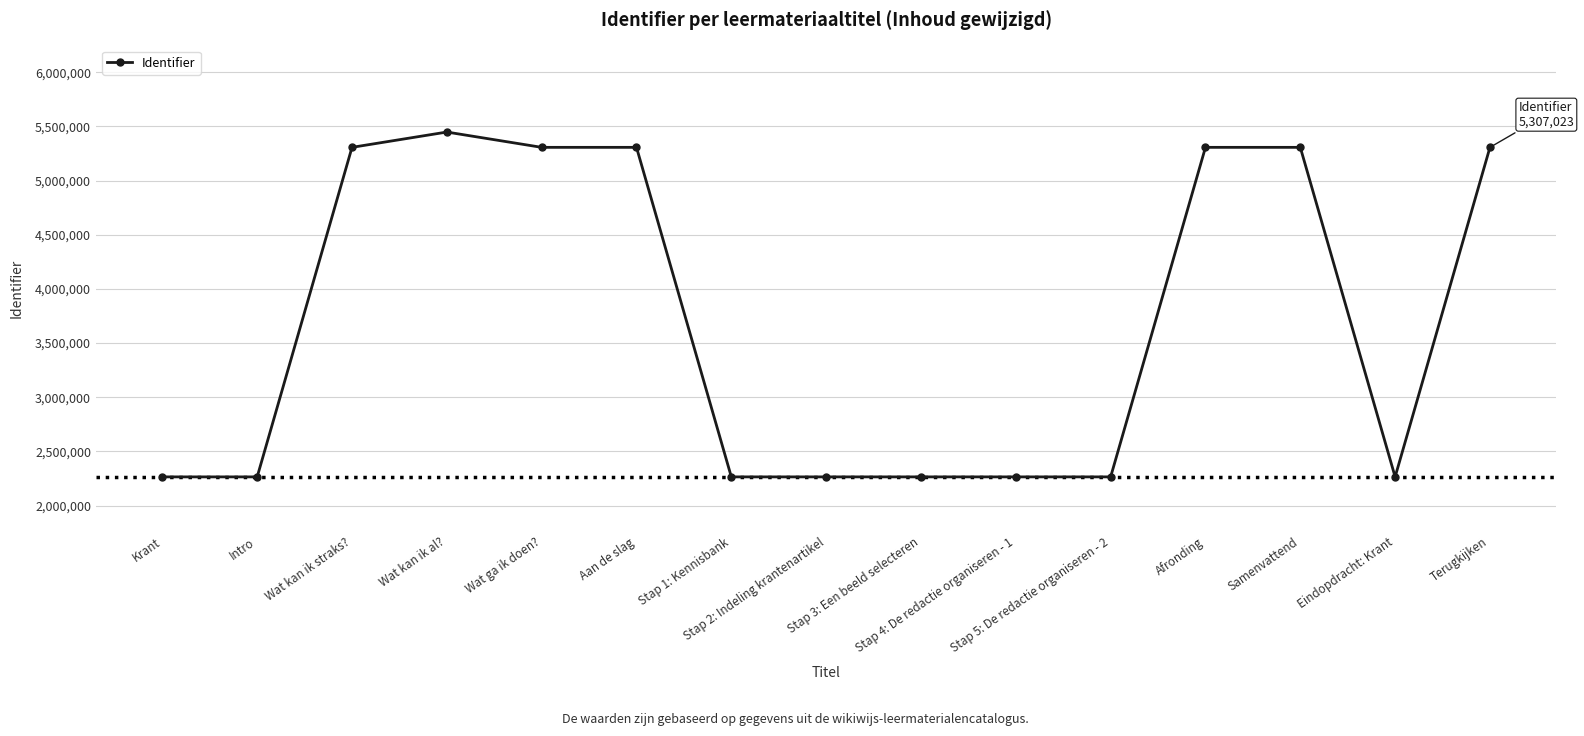

Does the chart display data point markers on the line(s)?

Yes